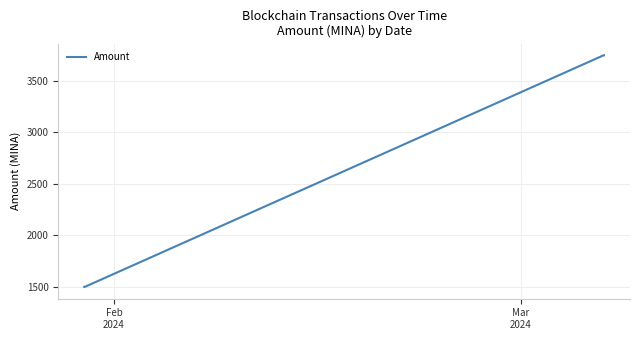

What is the smallest value displayed?

1498.9